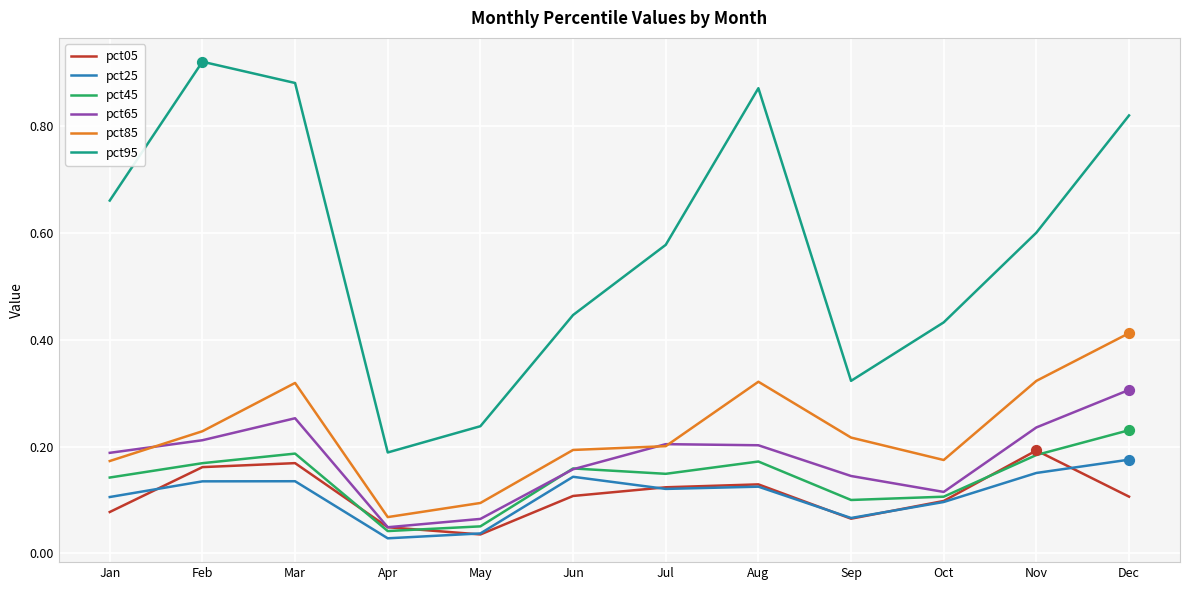

At which category is the sum across all series the highest?

Dec